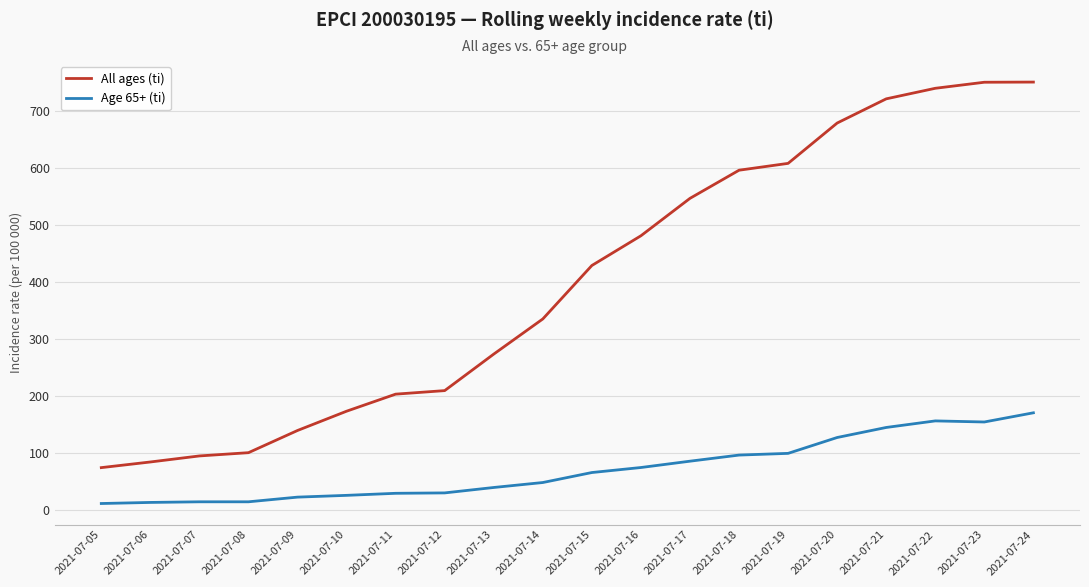

How many lines are shown in the chart?

2